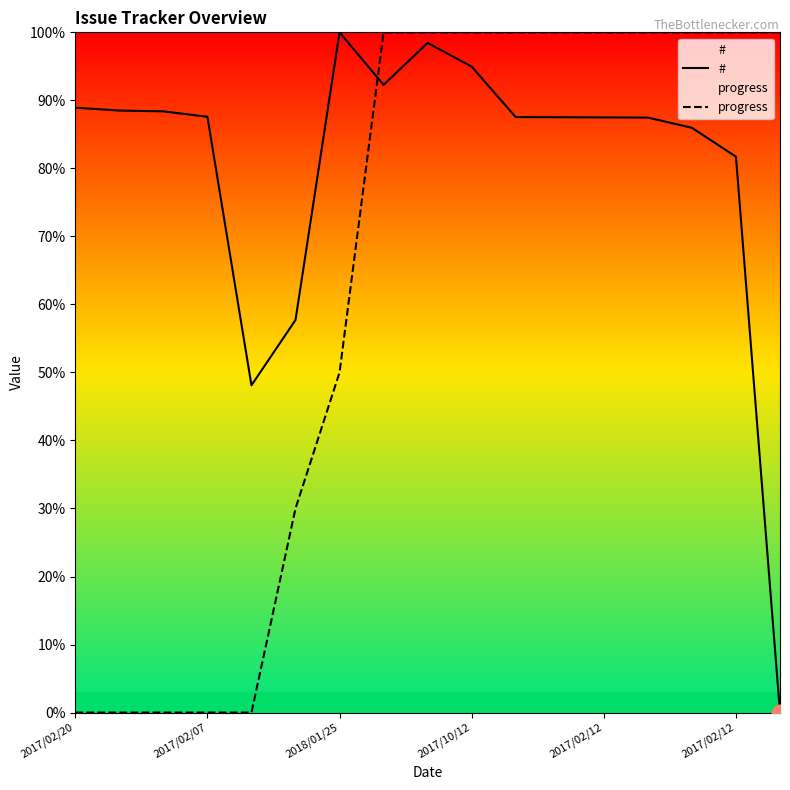

True or false: # has a value of 98.5 at 8.

True